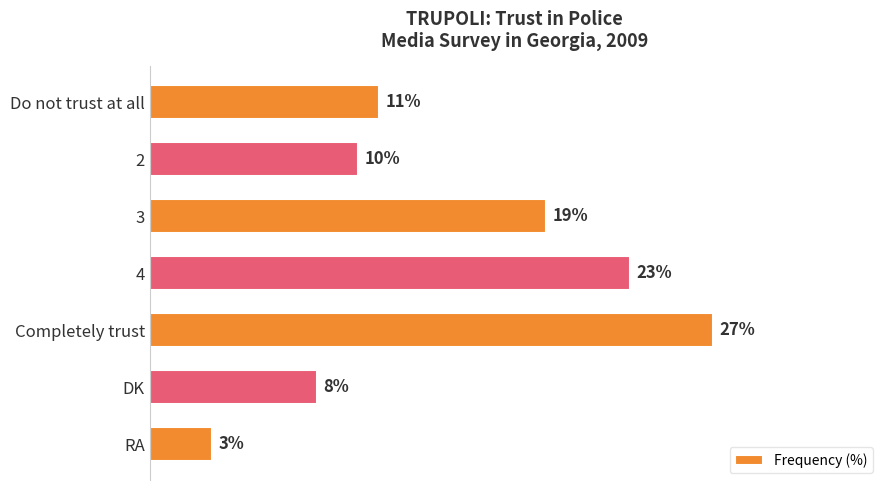

What is the label of the 1st bar from the top?

Do not trust at all